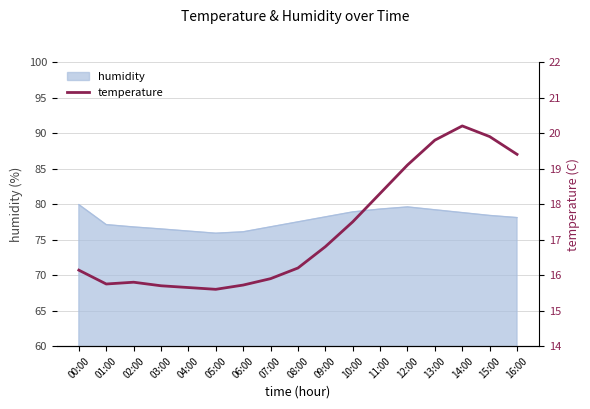

What is the change in value from 01:00 to 05:00?

-0.2